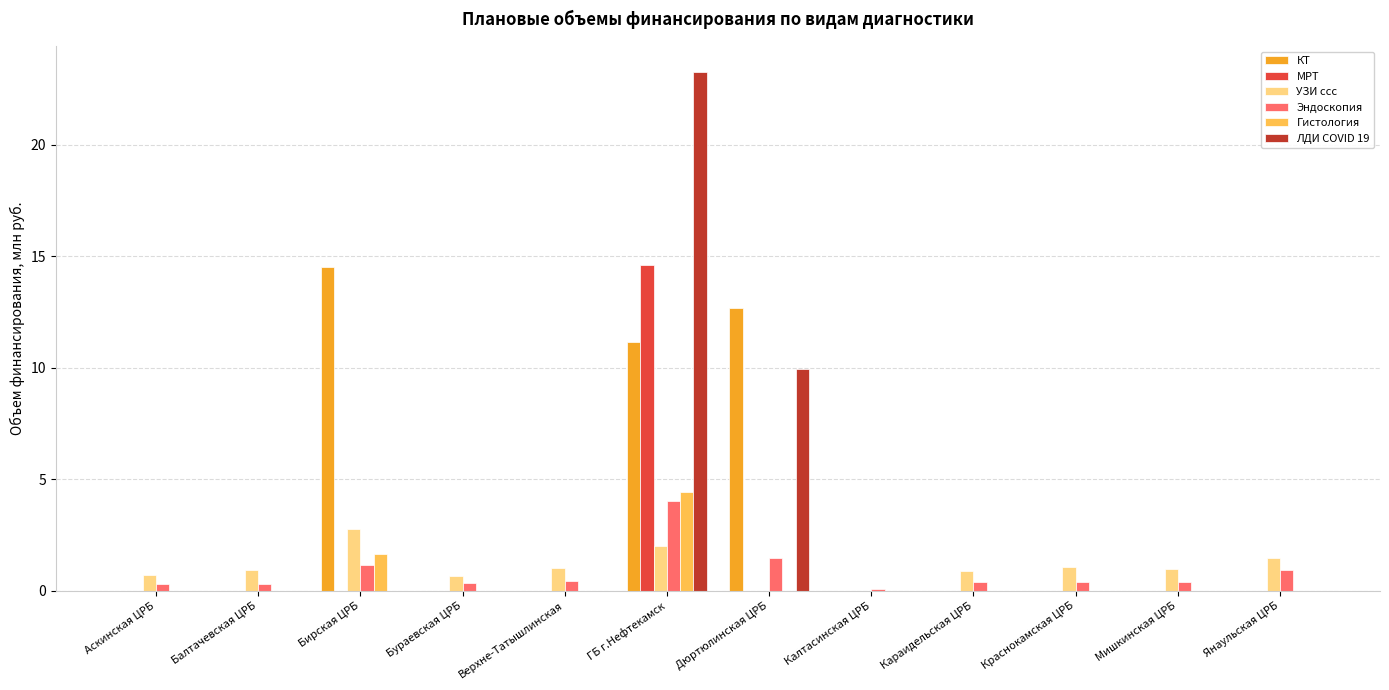

What is the total value across all series at ГБ г.Нефтекамск?

59.4